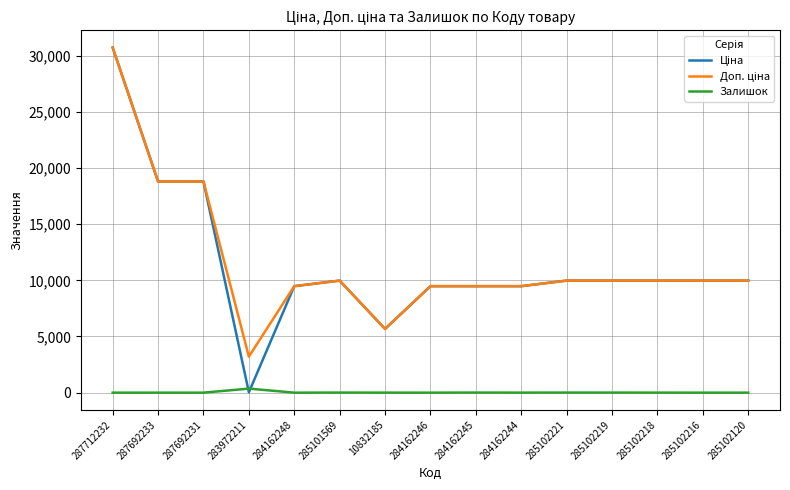

What is the difference between the highest and lowest values at 287692231?

18796.8